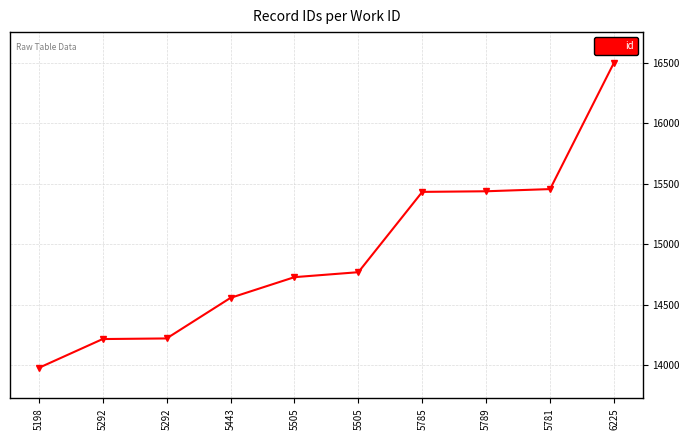

What is the value of the 8th point from the left?

15438